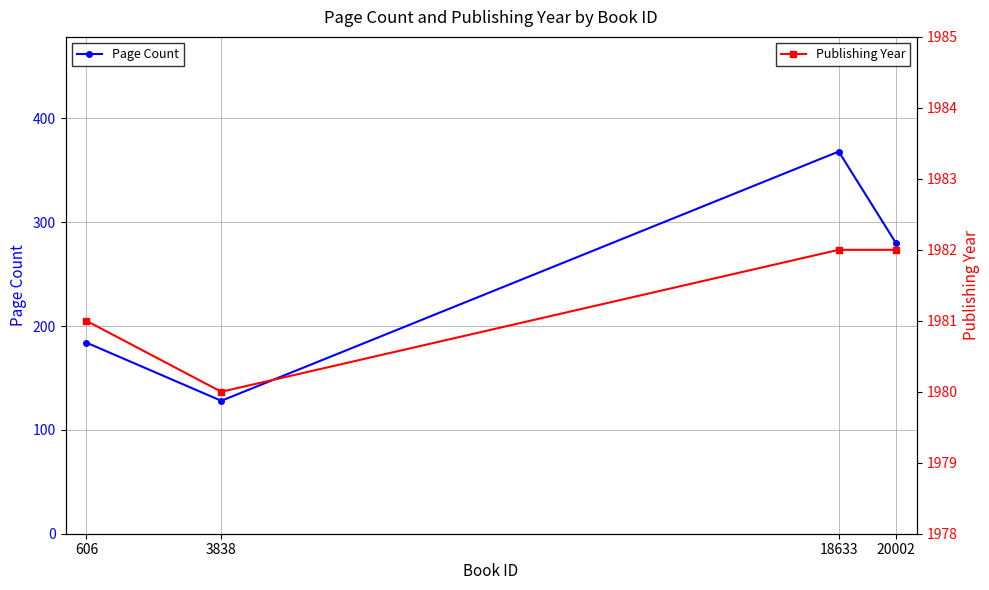

What is the sum of all Page Count values?

960